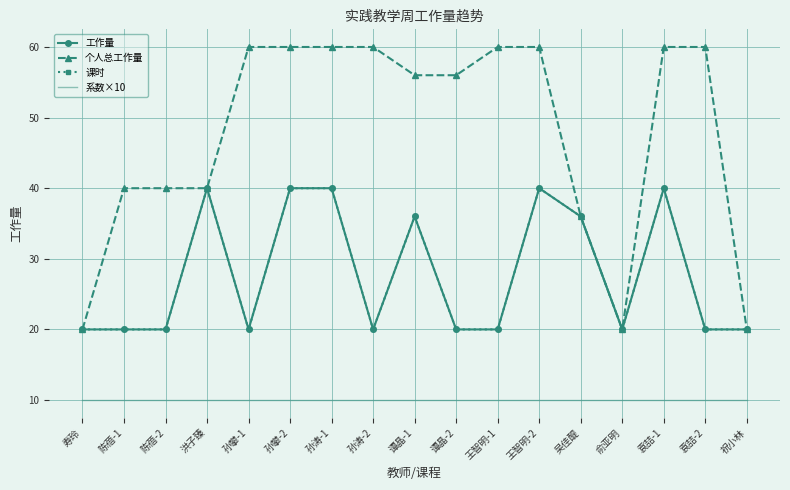

What is the label of the 11th point from the right?

孙涛-1